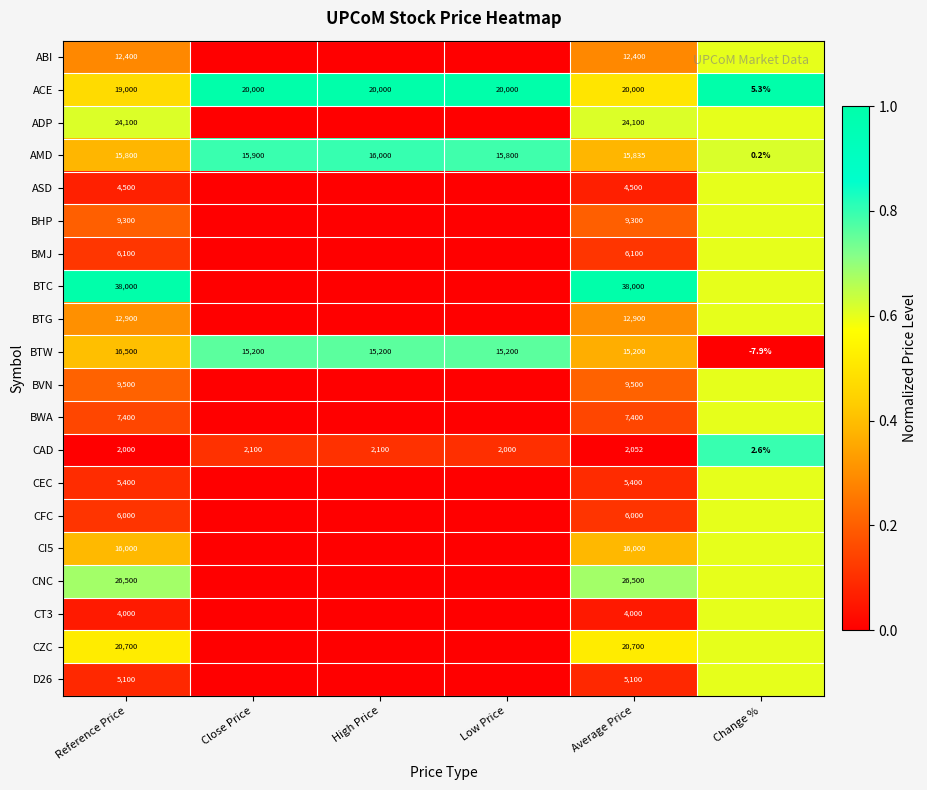

Where is ACE nearest to the value 10002?

Reference Price